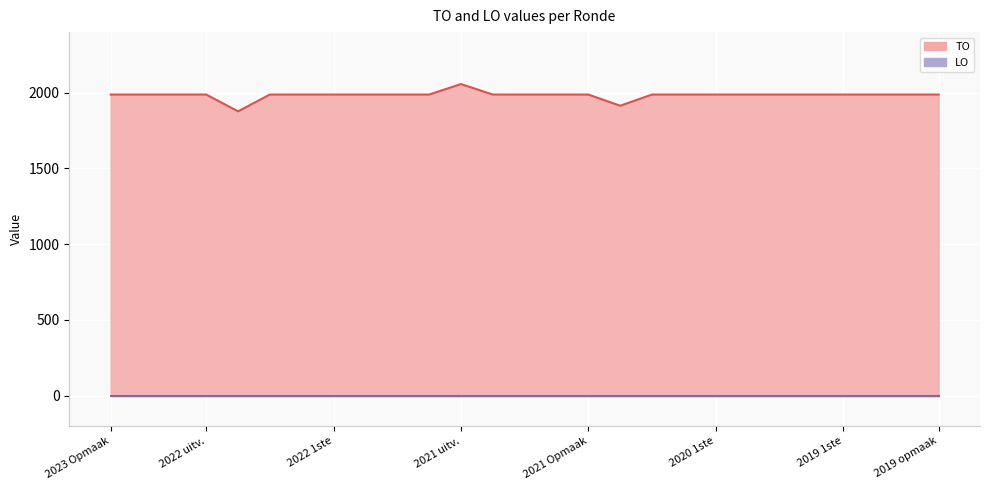

How many interior local valleys (lower than both neighbors) does the data have?

2